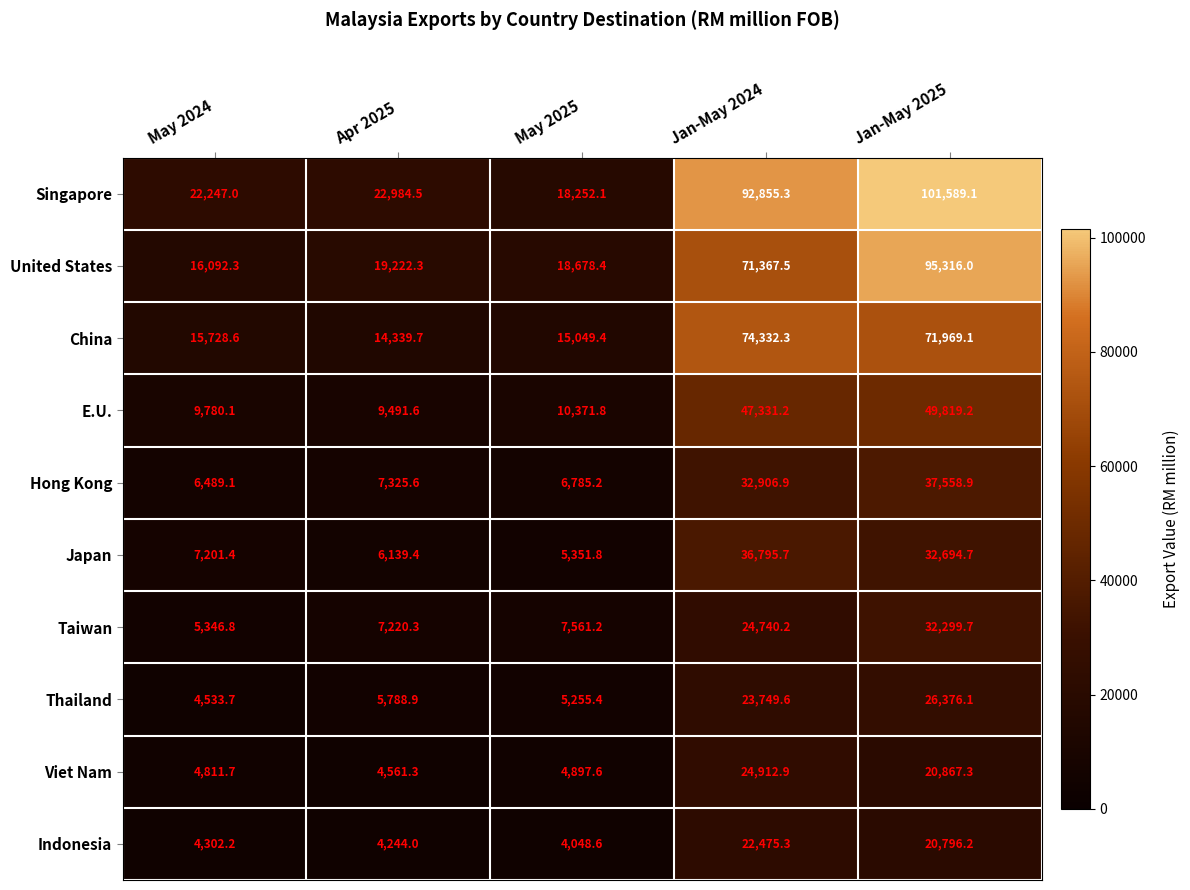

Which series has the largest total across all categories?

Singapore